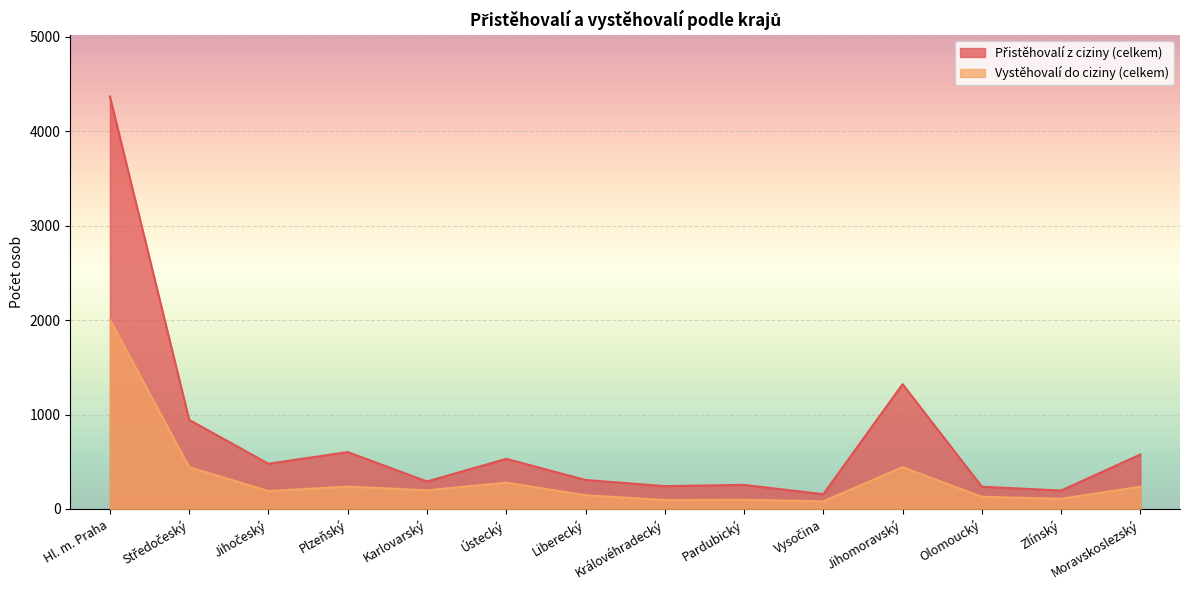

The Přistěhovalí z ciziny (celkem) series shows 307 at Liberecký. True or false?

True